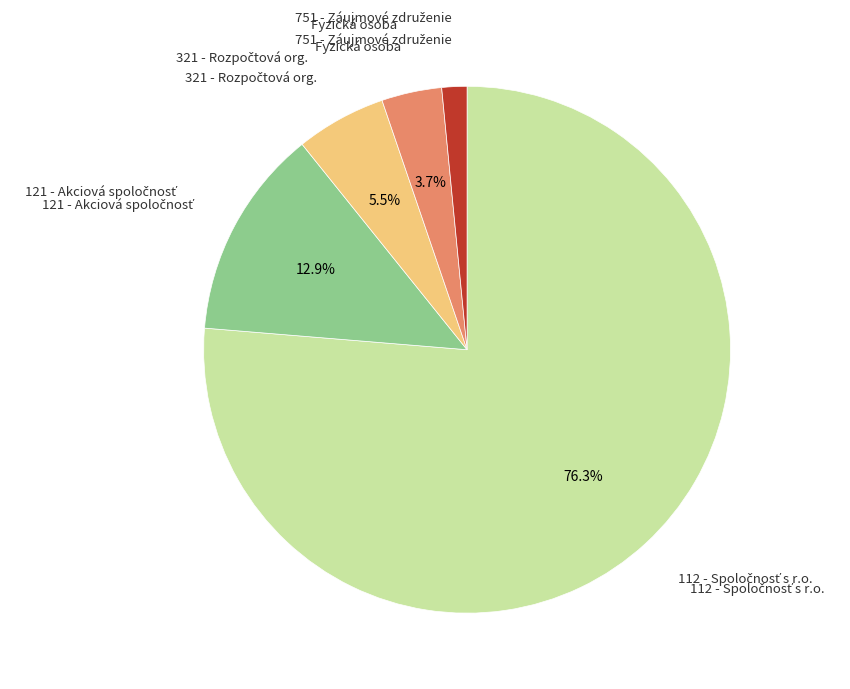

Is there a majority slice in this chart?

Yes